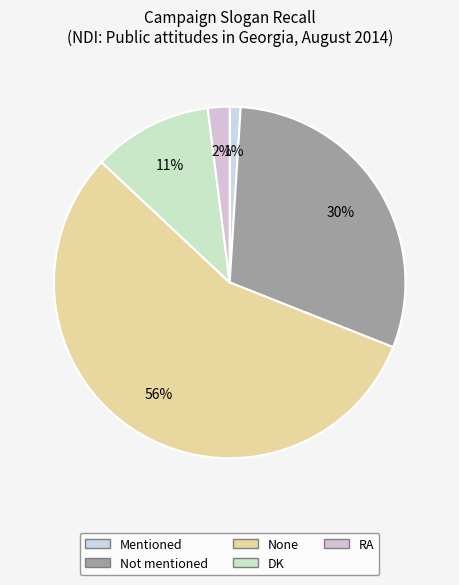

To the nearest percent, what percentage of the pie is None?

56%